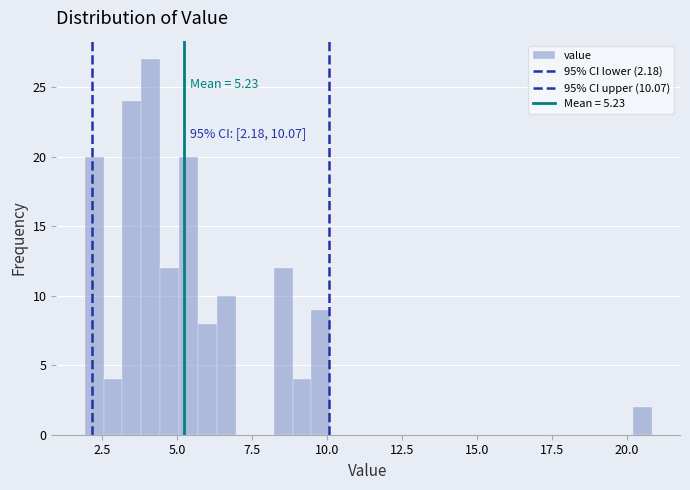

Read against the x-axis, roughly where is the centre of the tallest bar?

4.0